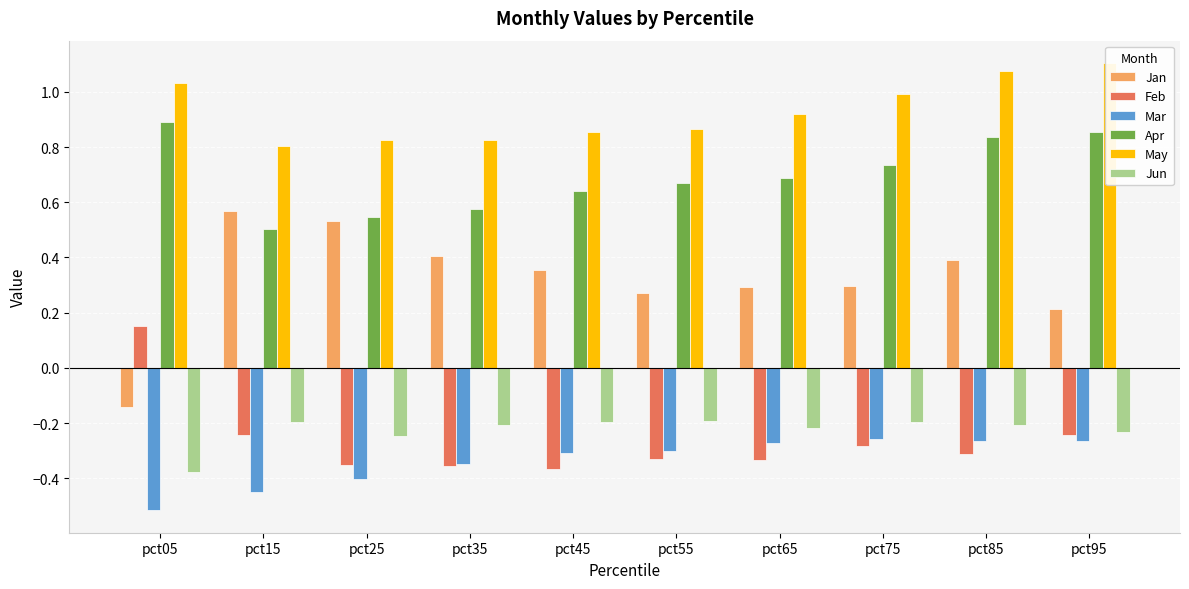

Which series changed the most between pct35 and pct45?

Apr